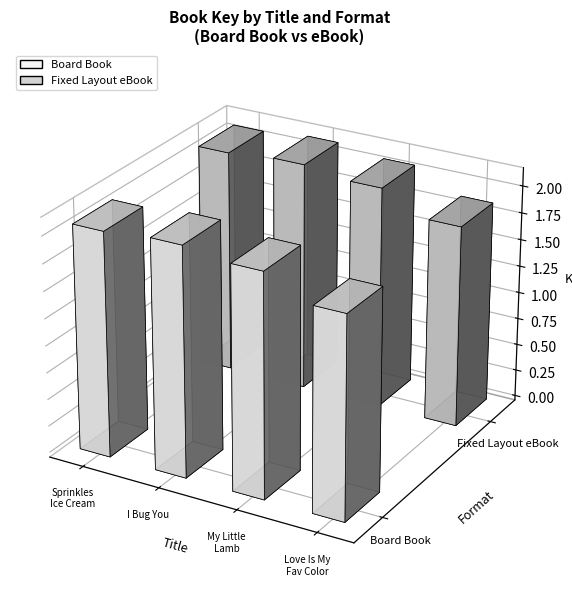

Between I Bug You and My Little Lamb, which series saw the biggest shift?

Board Book